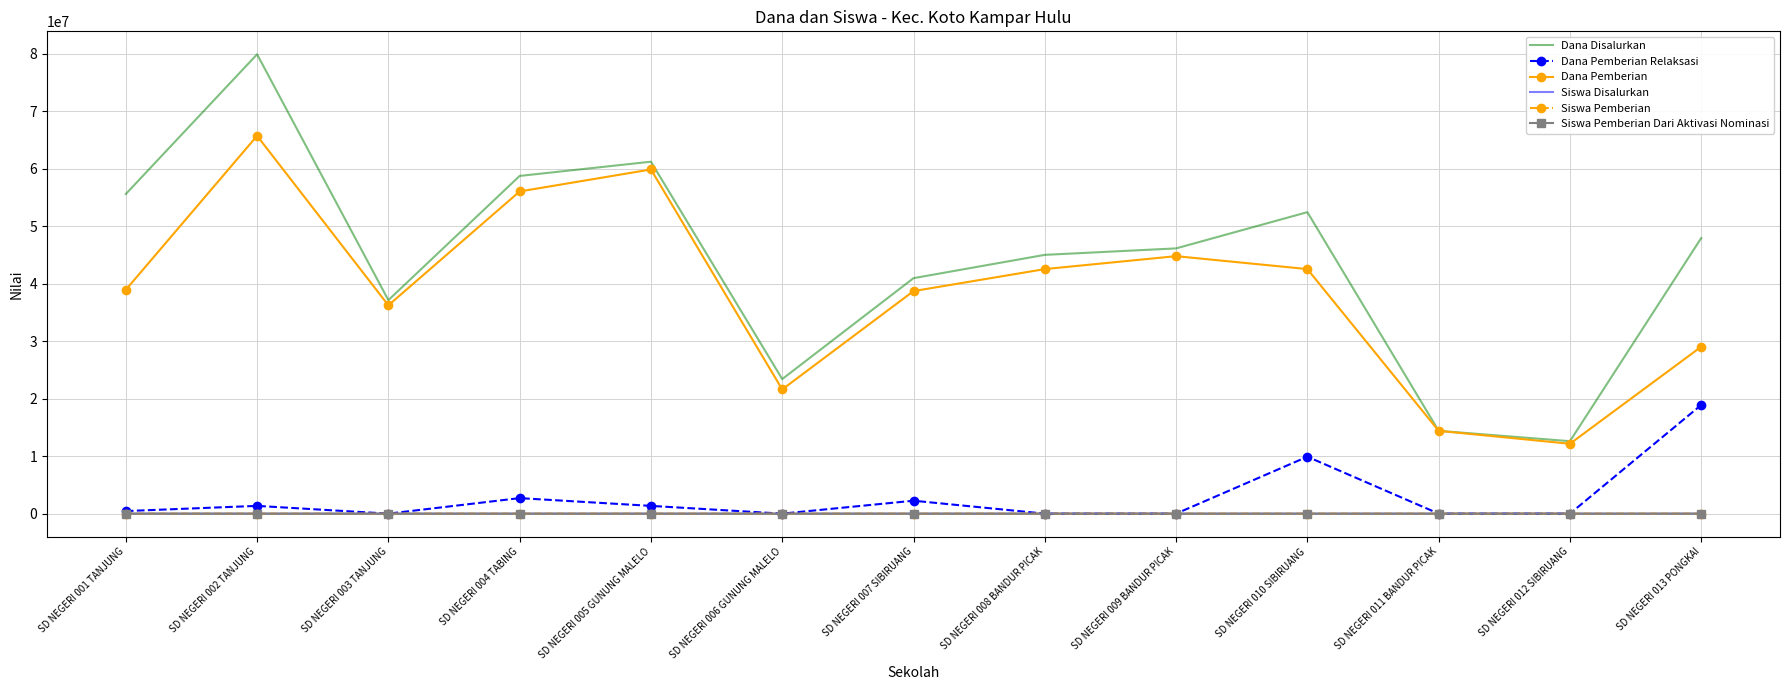

Between SD NEGERI 001 TANJUNG and SD NEGERI 004 TABING, which series saw the biggest shift?

Dana Pemberian